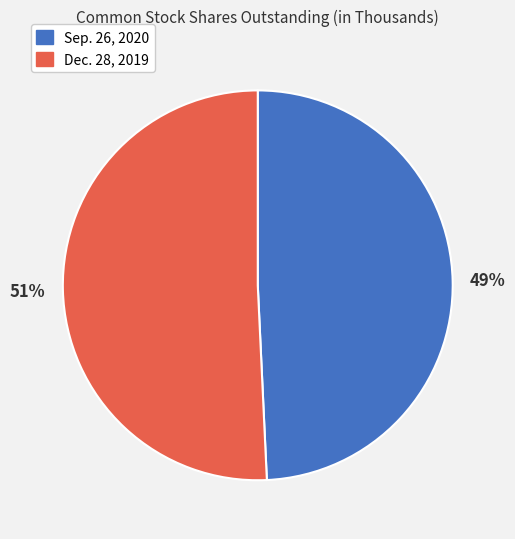

To the nearest percent, what is the average slice percentage?

50%